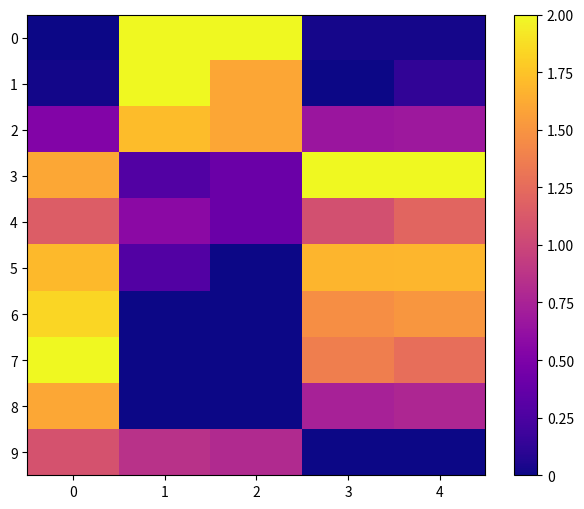

Reading left to right, what are all the values shown in this chart?

0: 0=0.0	1=2.0	2=2.0	3=0.0	4=0.0
1: 0=0.0	1=2.0	2=1.6	3=0.0	4=0.1
2: 0=0.5	1=1.7	2=1.6	3=0.7	4=0.7
3: 0=1.6	1=0.3	2=0.4	3=2.0	4=2.0
4: 0=1.1	1=0.6	2=0.4	3=1.1	4=1.2
5: 0=1.7	1=0.3	2=0.0	3=1.7	4=1.7
6: 0=1.8	1=0.0	2=0.0	3=1.5	4=1.5
7: 0=2.0	1=0.0	2=0.0	3=1.4	4=1.3
8: 0=1.6	1=0.0	2=0.0	3=0.7	4=0.8
9: 0=1.1	1=0.9	2=0.8	3=0.0	4=0.0